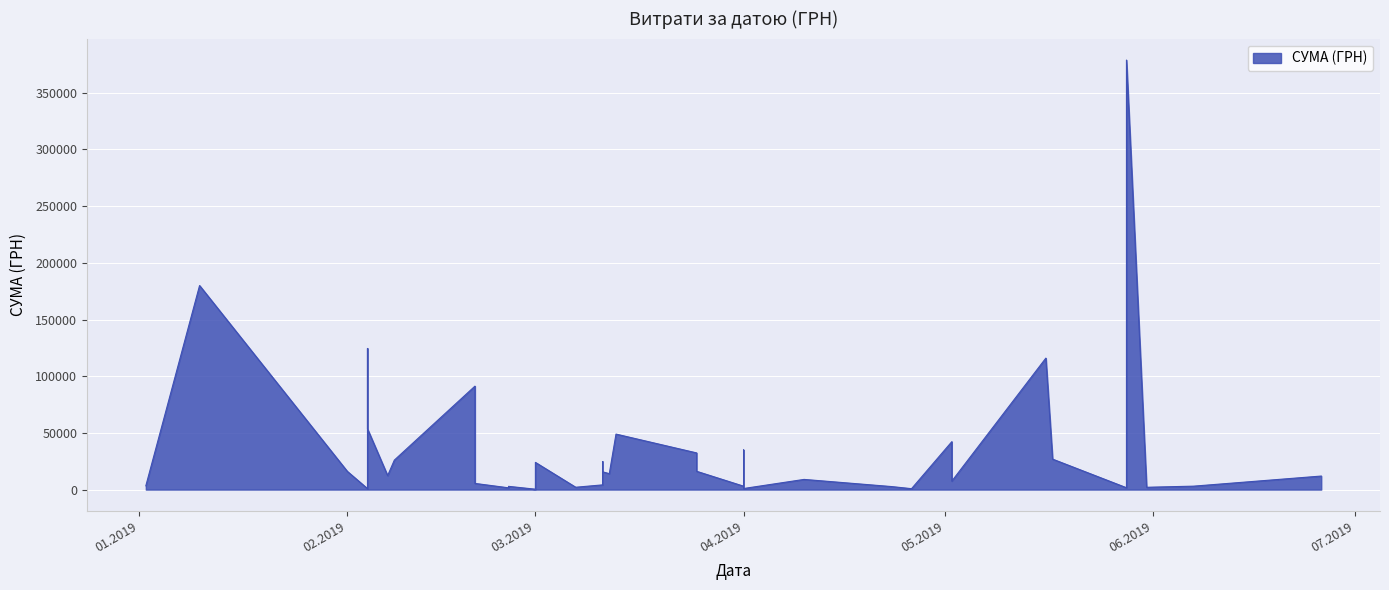

How many distinct data groups are displayed?

1